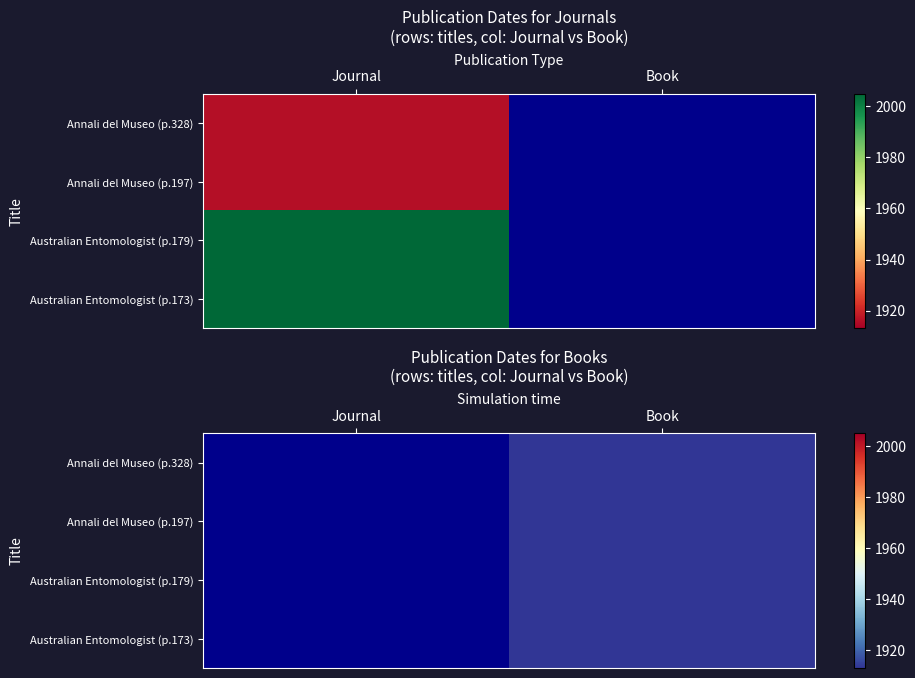

The value of Annali del Museo (p.197) at Book is 1913.0. True or false?

True